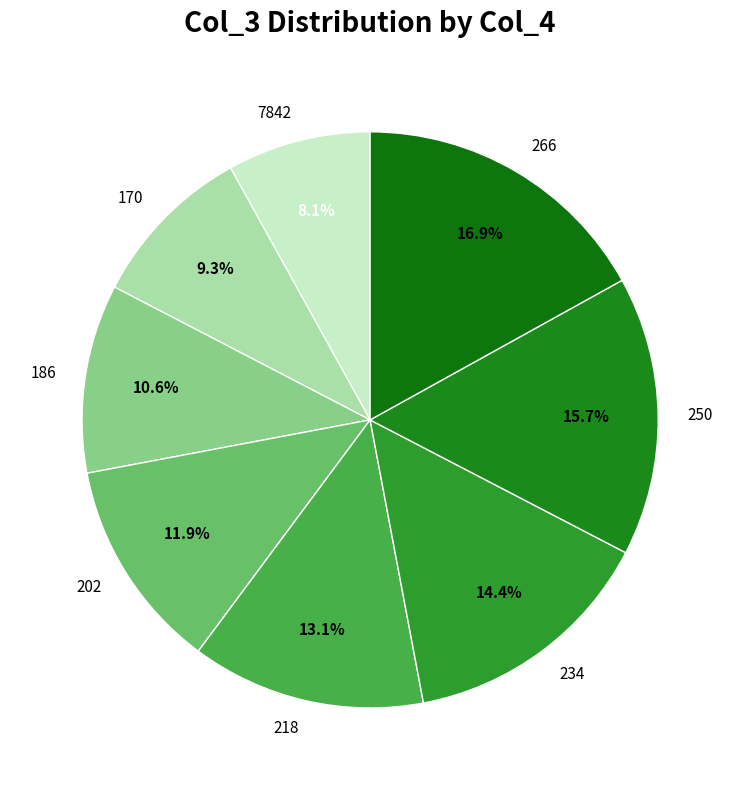

Approximately how many times larger is the value at 170 compared to 250?

0.6